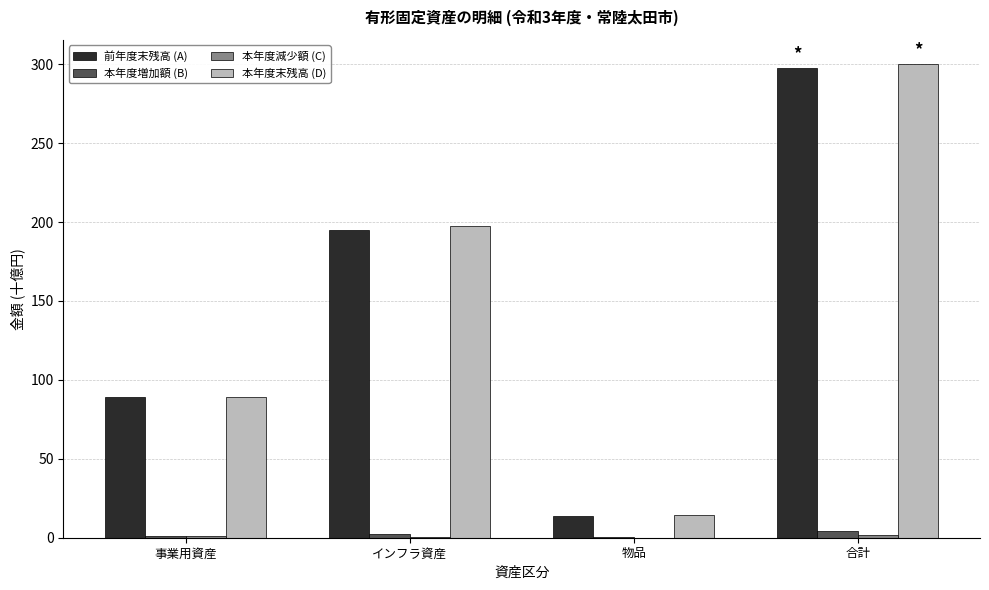

Is it true that 本年度末残高 (D) equals 197.3 at インフラ資産?

True